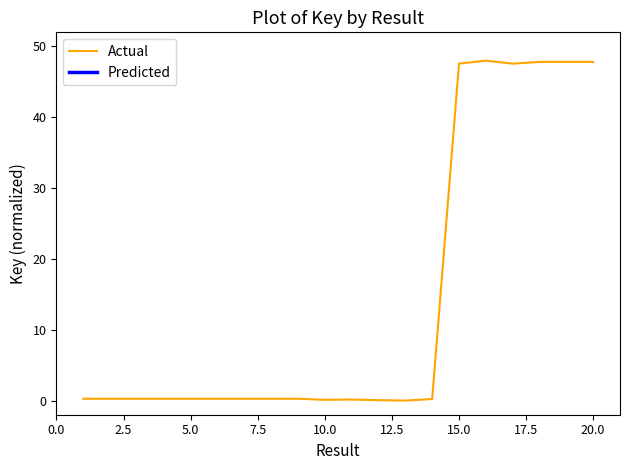

Reading left to right, extract all data points from this chart.

1=0.3	2=0.3	3=0.3	4=0.3	5=0.3	6=0.3	7=0.3	8=0.3	9=0.3	10=0.1	11=0.1	12=0.1	13=0.0	14=0.2	15=47.6	16=48.0	17=47.6	18=47.8	19=47.8	20=47.8